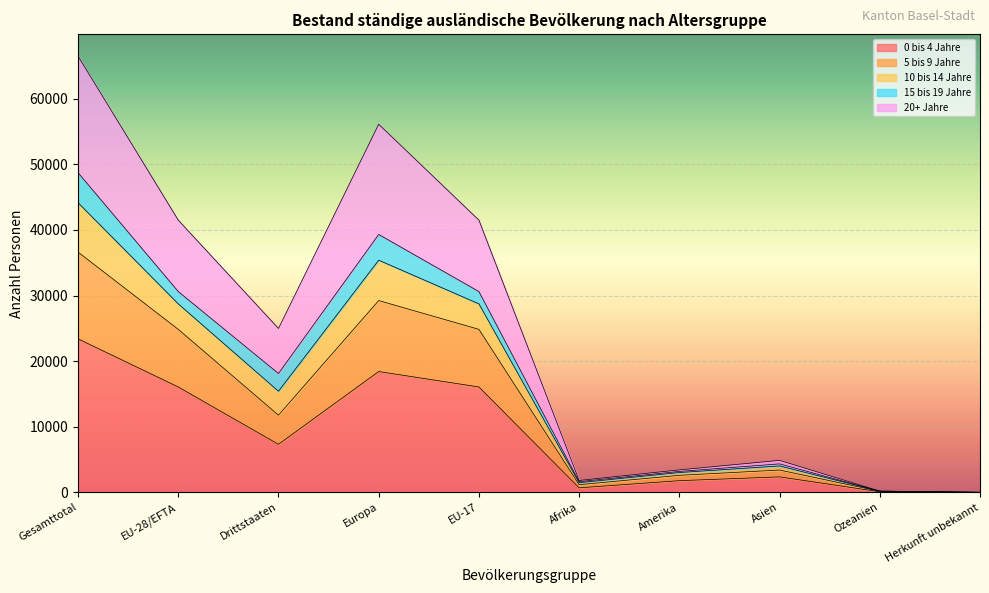

How many interior local valleys does the Total series have?

2